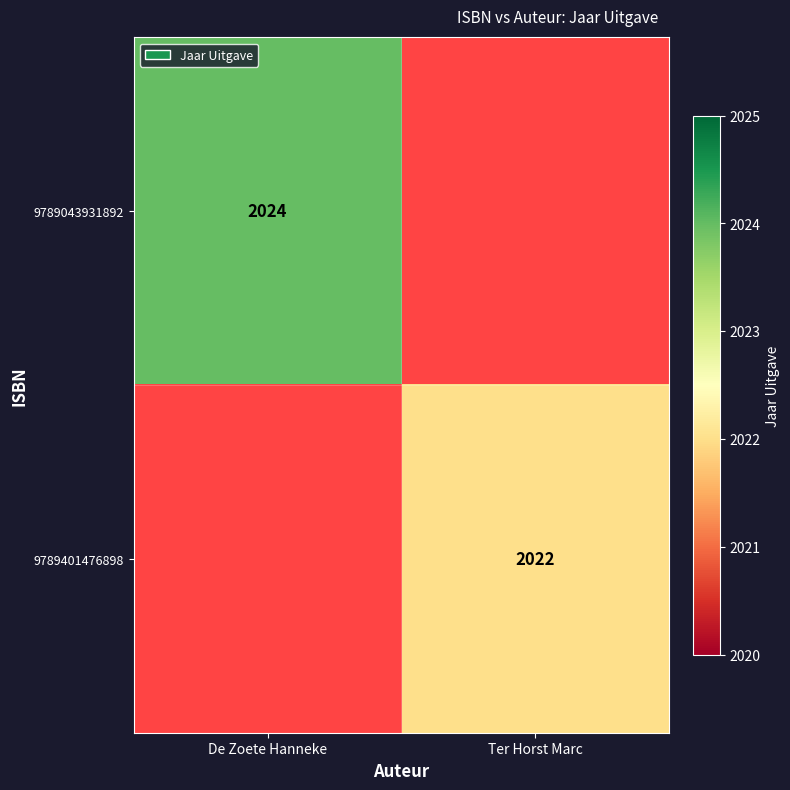

Is it true that 9789401476898 equals 2022 at Ter Horst Marc?

True